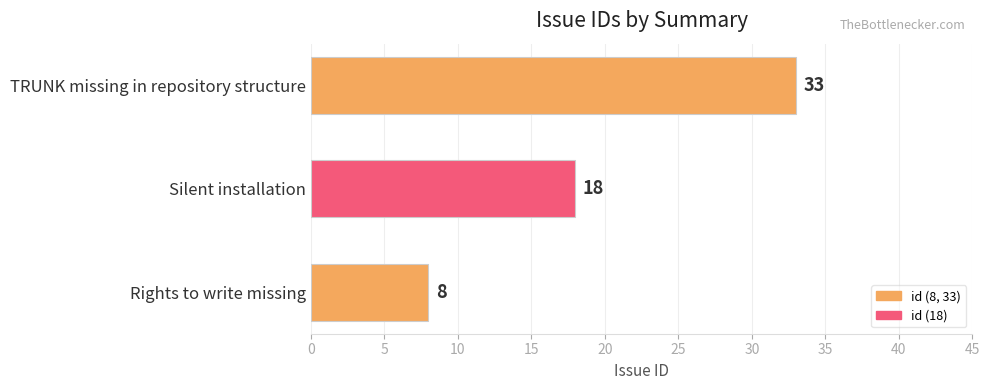

Approximately how many times larger is the value at TRUNK missing in repository structure compared to Silent installation?

1.8